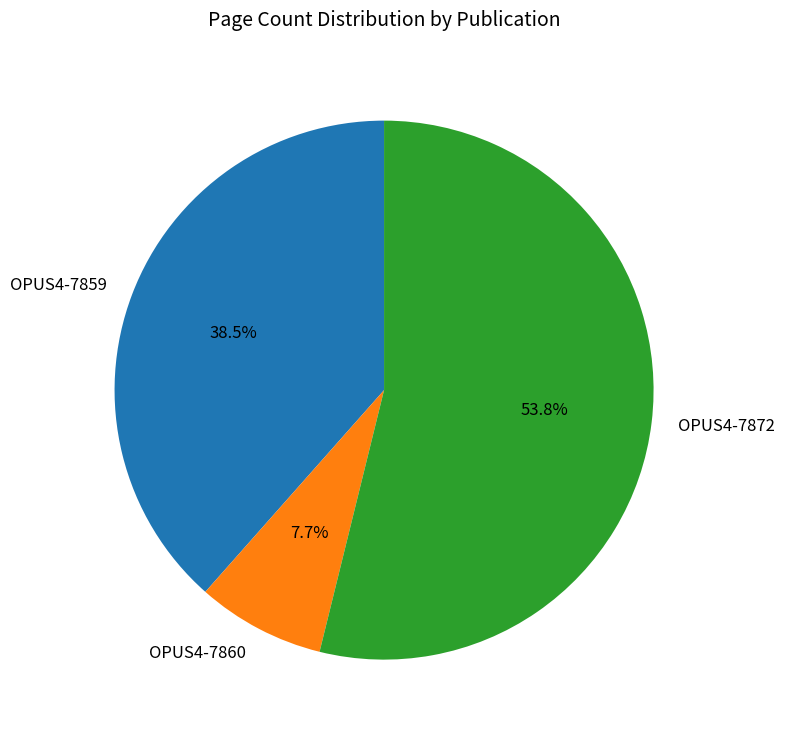

What percentage is the OPUS4-7860 slice, to the nearest percent?

8%